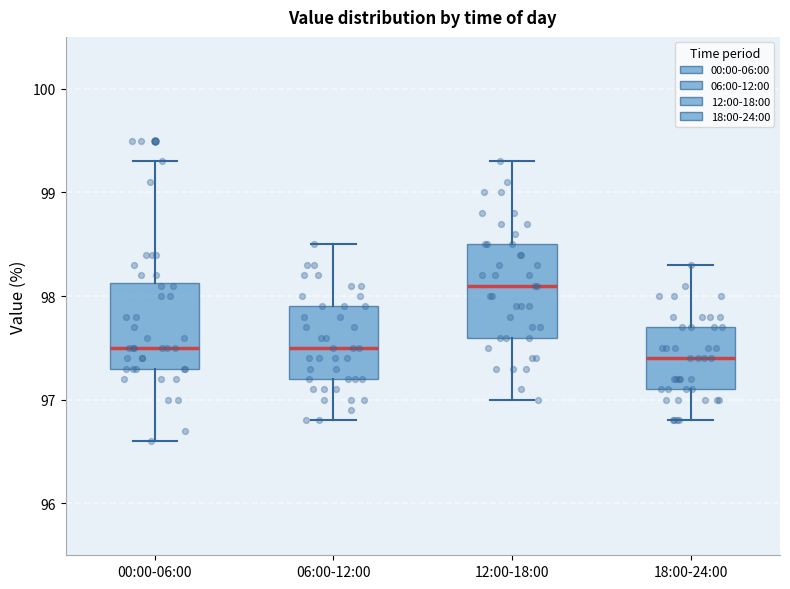

Reading left to right, read every box against the y-axis: the position of its median line, the range the box covers, and the ends of its whiskers. The values are not printed on the chart, so give them approximately, as read against the axis.

00:00-06:00: median 97.5, box 97.3 to 98.1, whiskers 96.6 to 99.3
06:00-12:00: median 97.5, box 97.2 to 97.9, whiskers 96.8 to 98.5
12:00-18:00: median 98.1, box 97.6 to 98.5, whiskers 97.0 to 99.3
18:00-24:00: median 97.4, box 97.1 to 97.7, whiskers 96.8 to 98.3